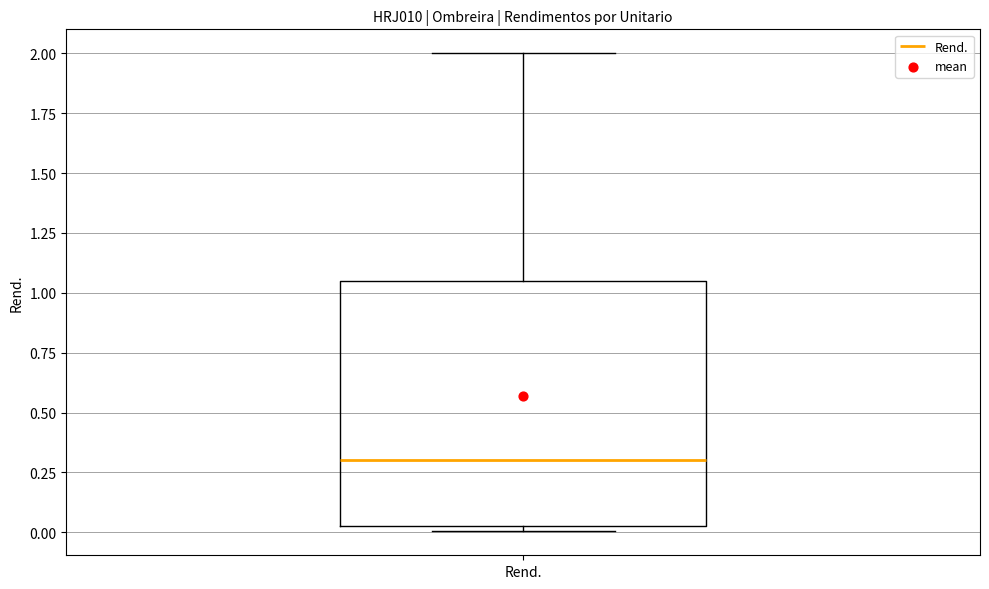

Read this box plot against the y-axis: the position of the median line, the range covered by the box, and the ends of both whiskers. The values are not printed on the chart, so give them approximately, as read against the axis.

median 0.30, box 0.05 to 1.05, whiskers 0.00 to 2.00